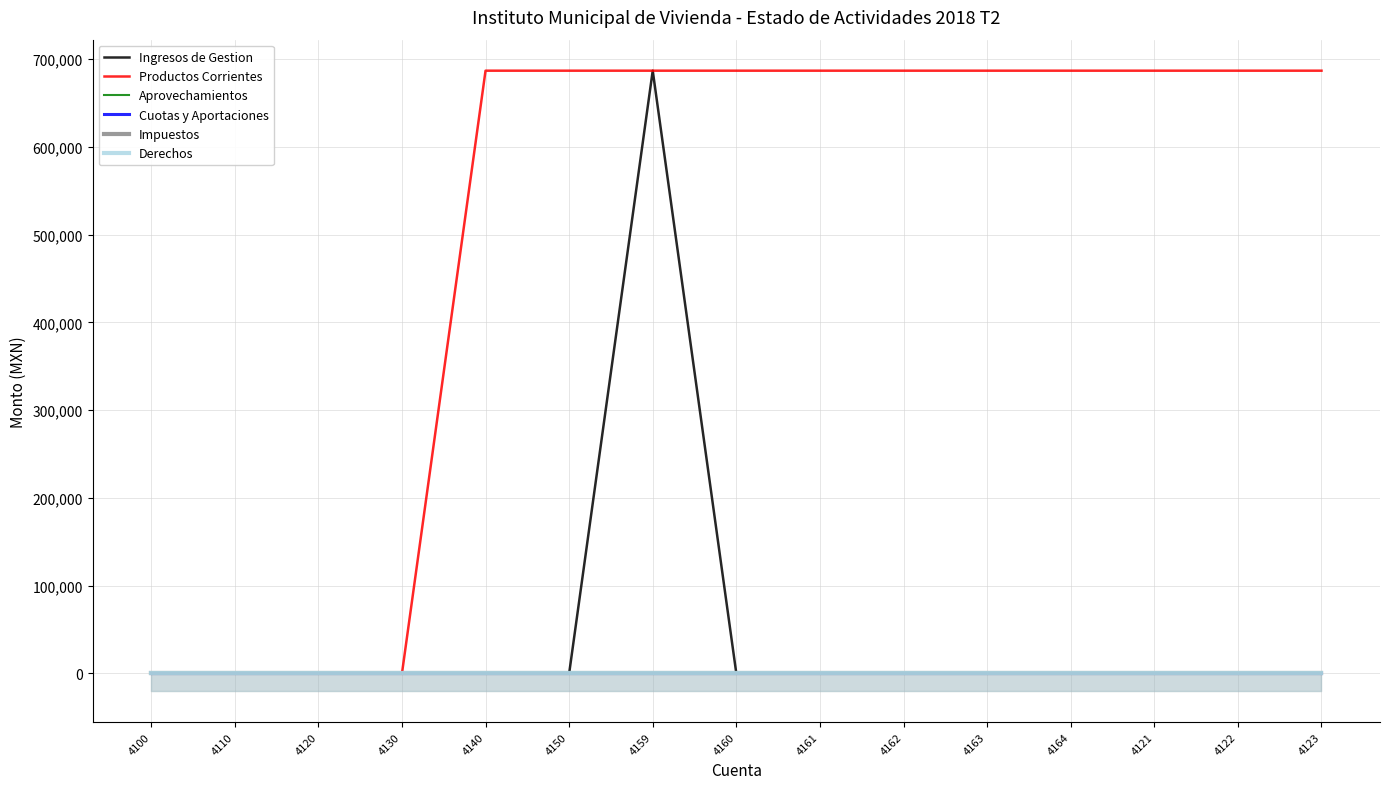

What are all the series names shown in the legend?

Ingresos de Gestion, Productos Corrientes, Aprovechamientos, Cuotas y Aportaciones, Impuestos, Derechos